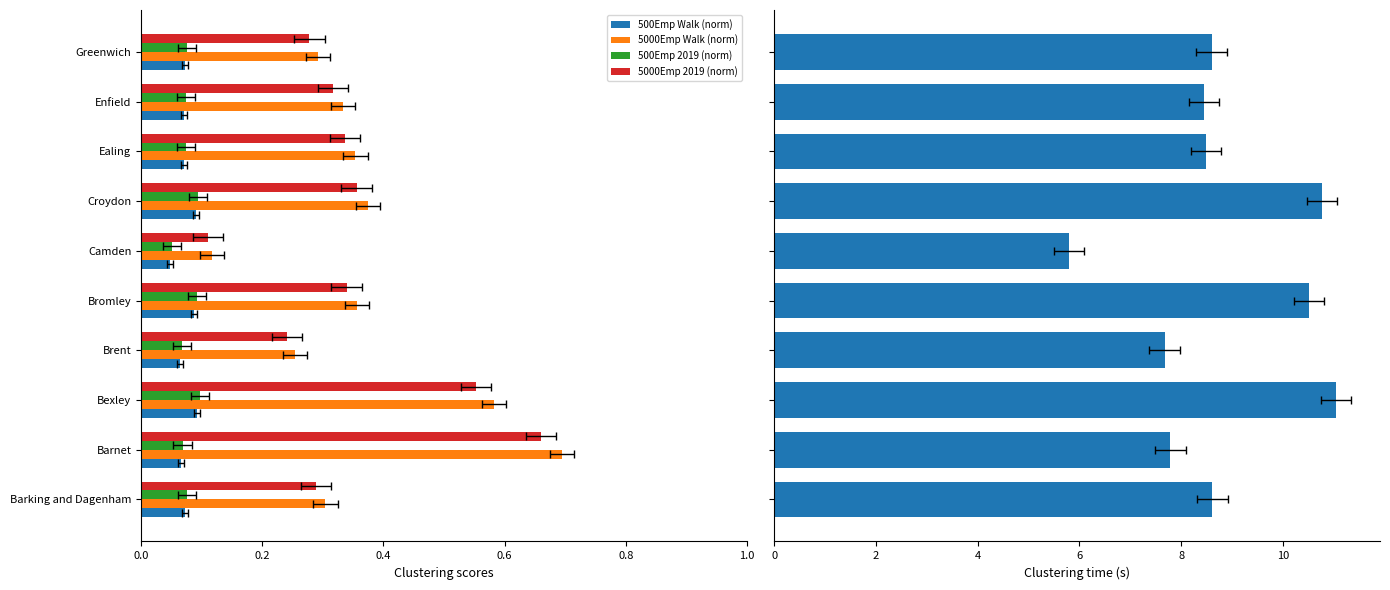

What is the value of the 5000Emp Walk (norm) bar at the 6th from the left?

0.1